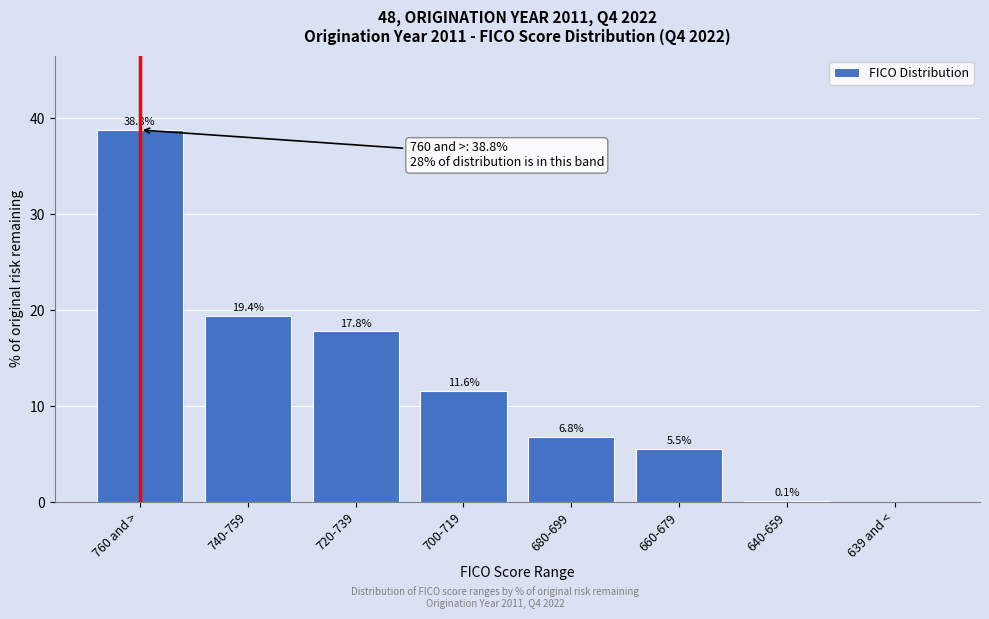

Reading right to left, list all the values displayed in this chart.

639 and <=0.0	640-659=0.1	660-679=5.5	680-699=6.8	700-719=11.6	720-739=17.8	740-759=19.4	760 and >=38.8